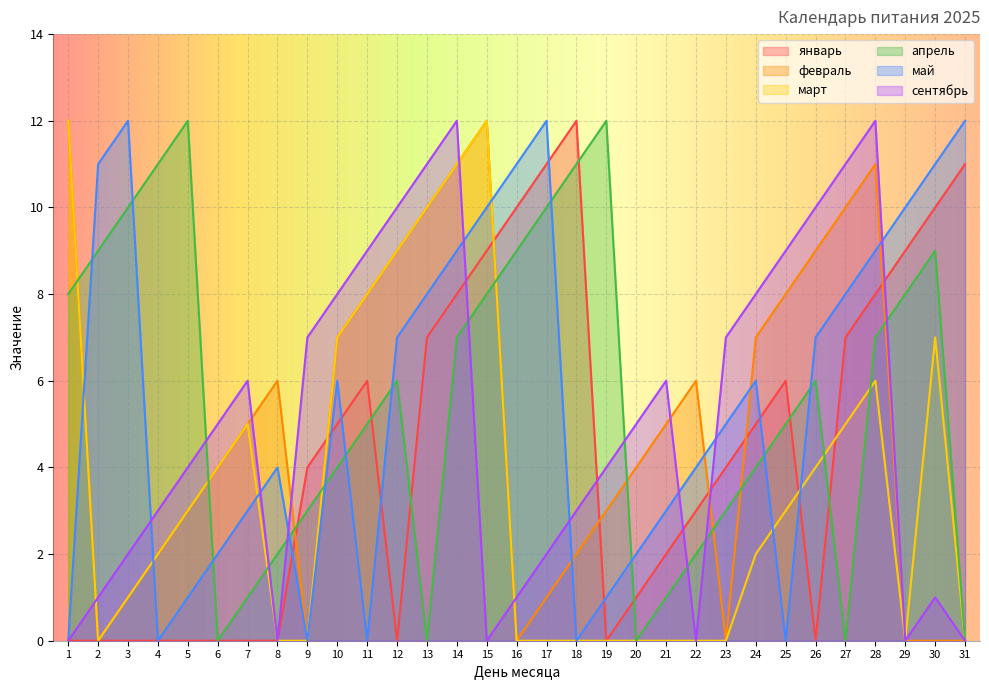

What are all the series names shown in the legend?

январь, февраль, март, апрель, май, сентябрь